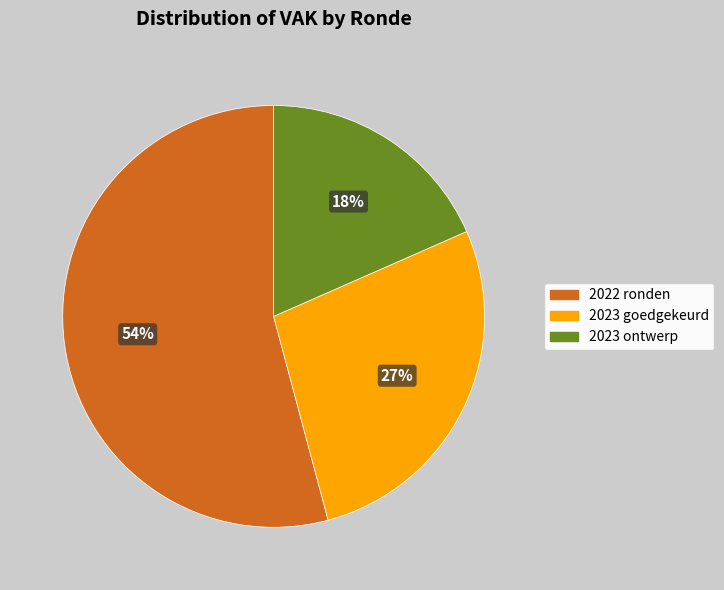

To the nearest percent, what is the difference between the largest and smallest slice percentages?

36%